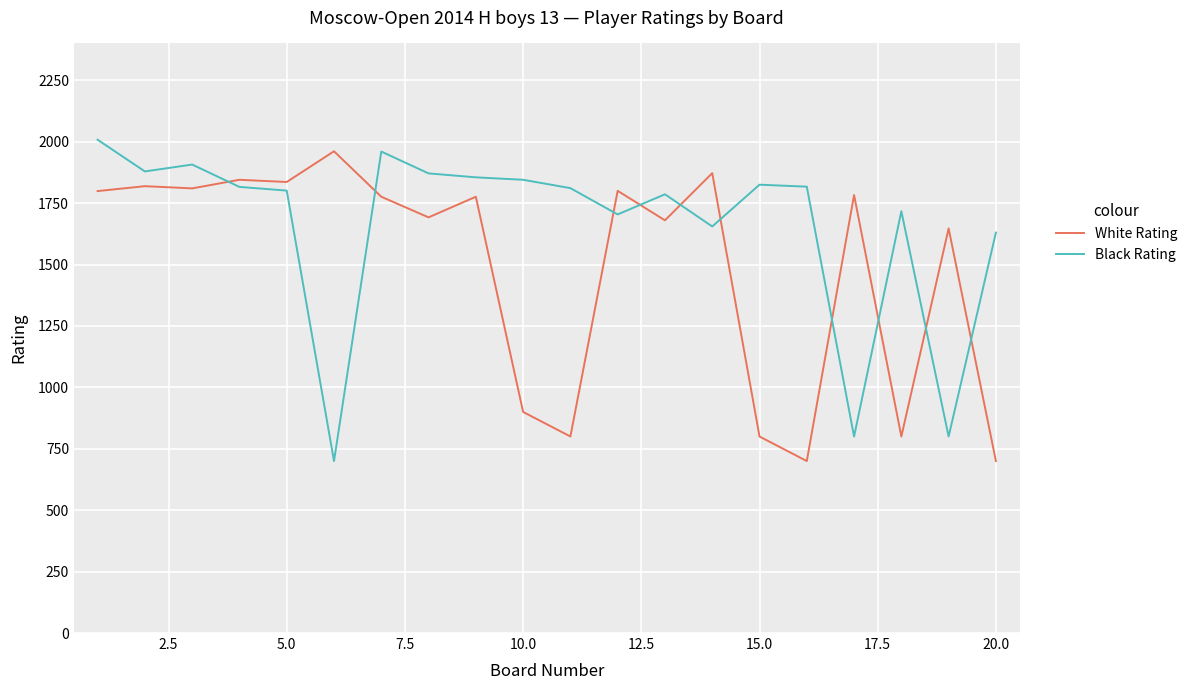

What is the difference between the maximum and minimum values in the Black Rating series?

1308